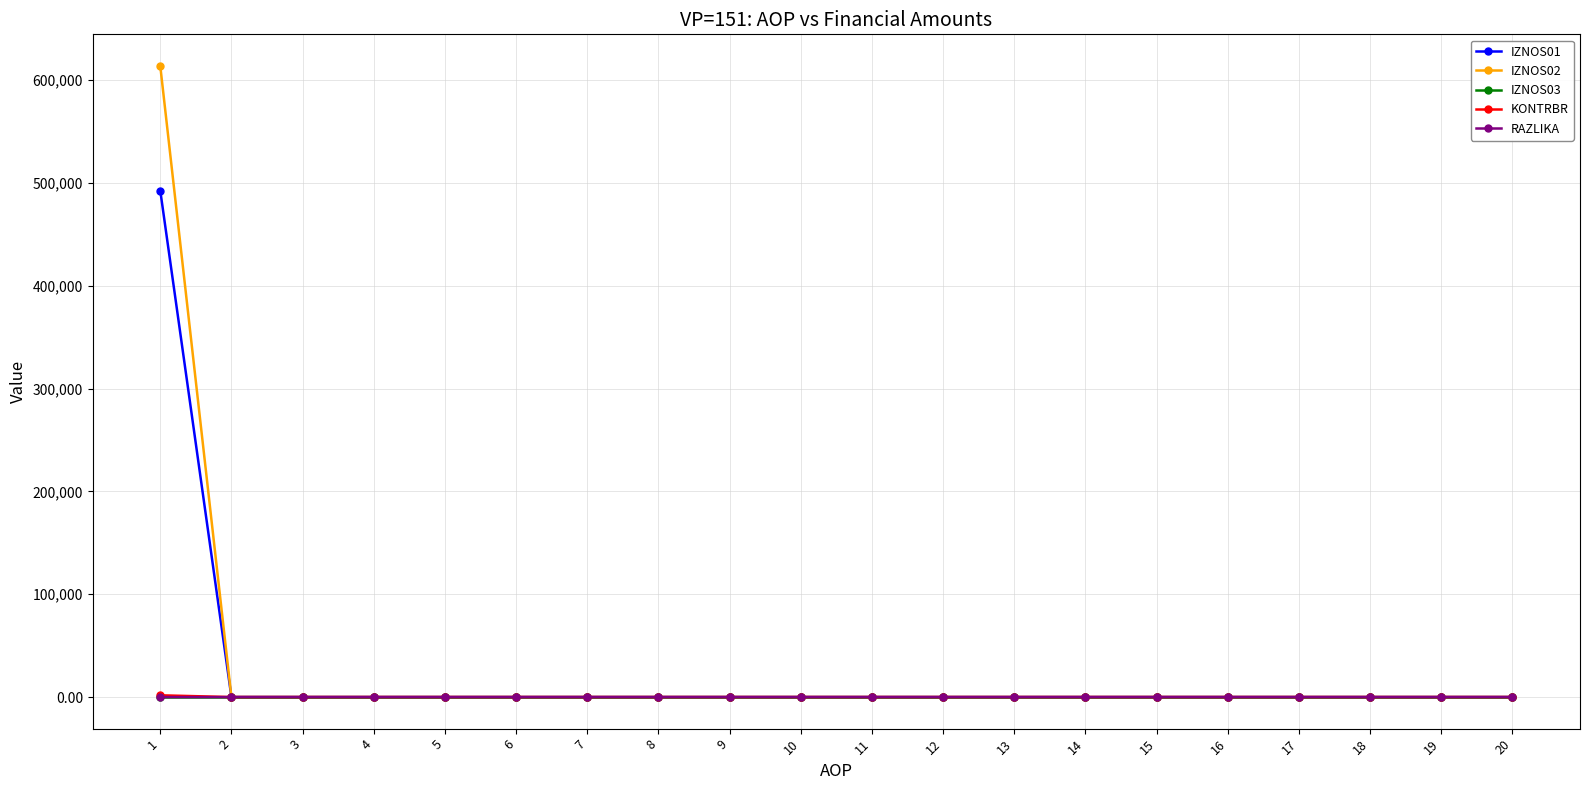

Which series has the widest spread of values?

IZNOS02